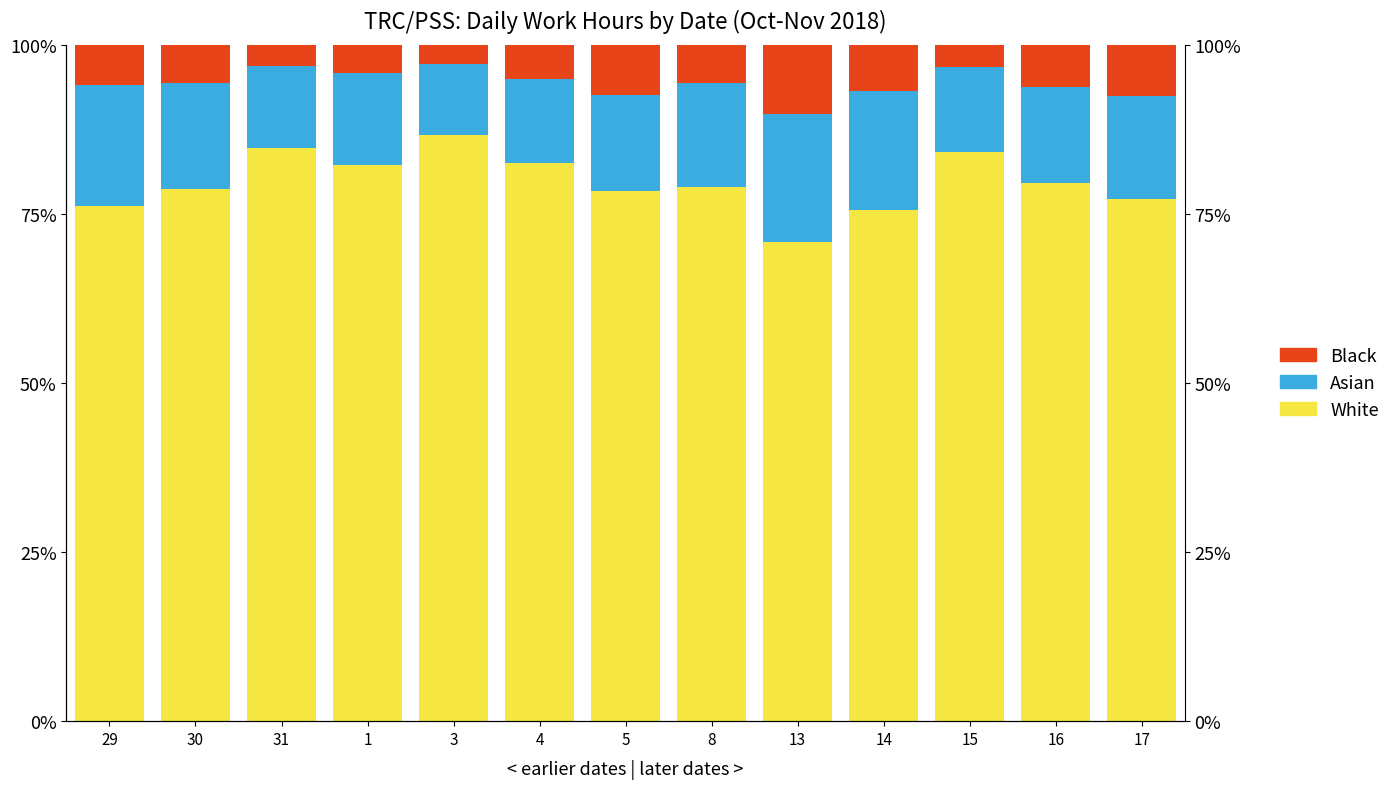

Reading right to left, extract all data points from this chart.

White: 77.2	79.6	84.2	75.6	70.9	78.9	78.4	82.6	86.6	82.2	84.8	78.7	76.1
Asian: 15.3	14.1	12.5	17.5	18.8	15.4	14.1	12.4	10.5	13.6	12.0	15.7	17.9
Black: 7.6	6.3	3.3	6.9	10.3	5.7	7.5	5.0	2.8	4.2	3.2	5.7	6.0